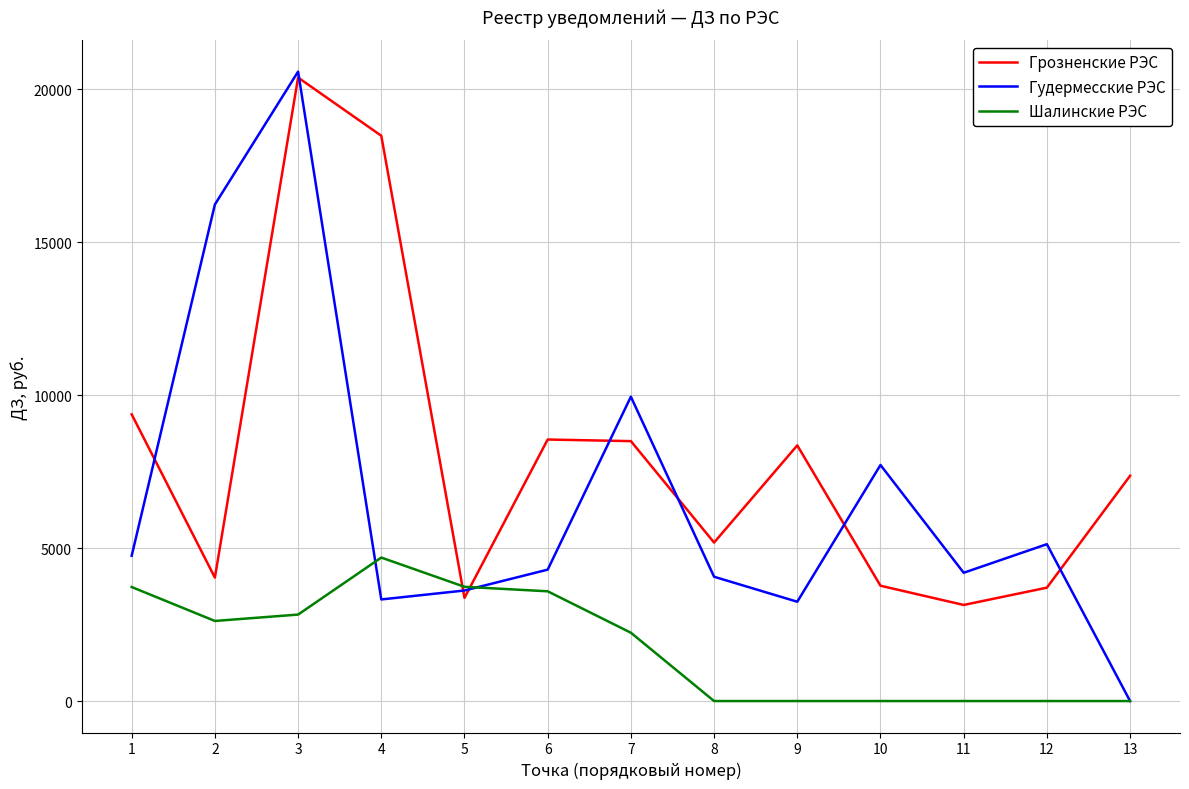

What are all the series names shown in the legend?

Грозненские РЭС, Гудермесские РЭС, Шалинские РЭС